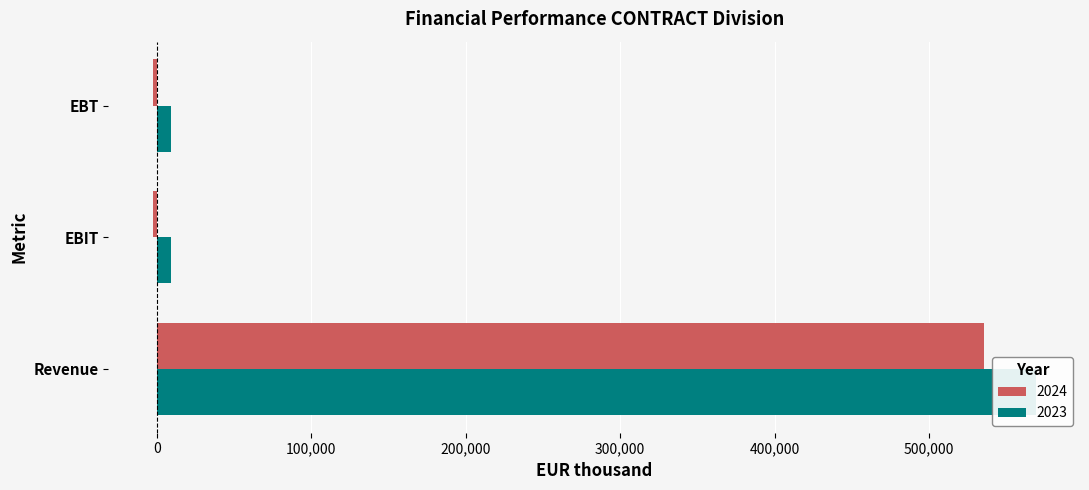

How many values in 2024 are above zero?

1